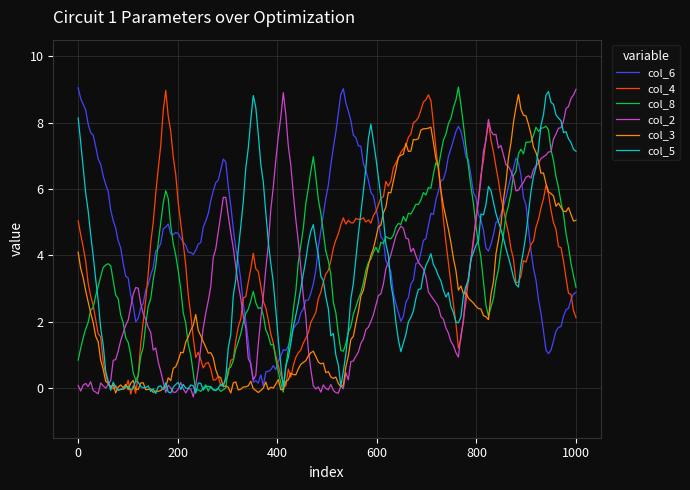

What is the minimum value shown in the chart?

-0.3